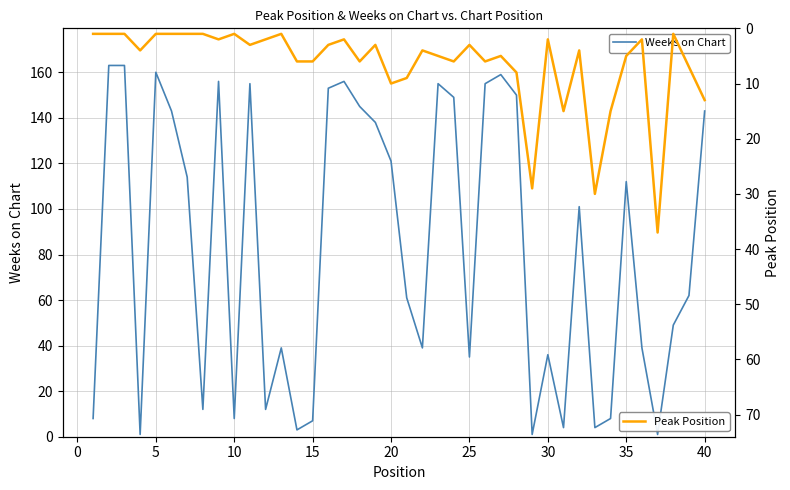

True or false: Peak Position and Weeks on Chart intersect in this chart.

True